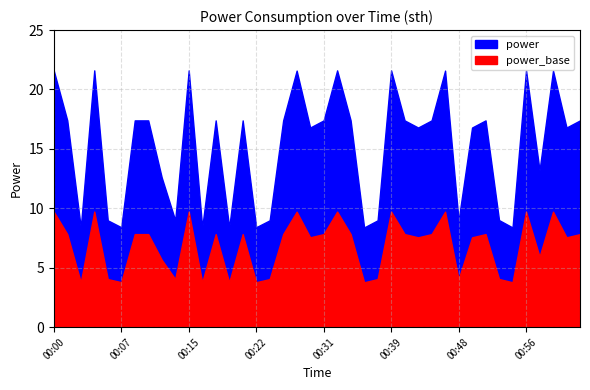

At which label does the data first exceed 17?

00:00